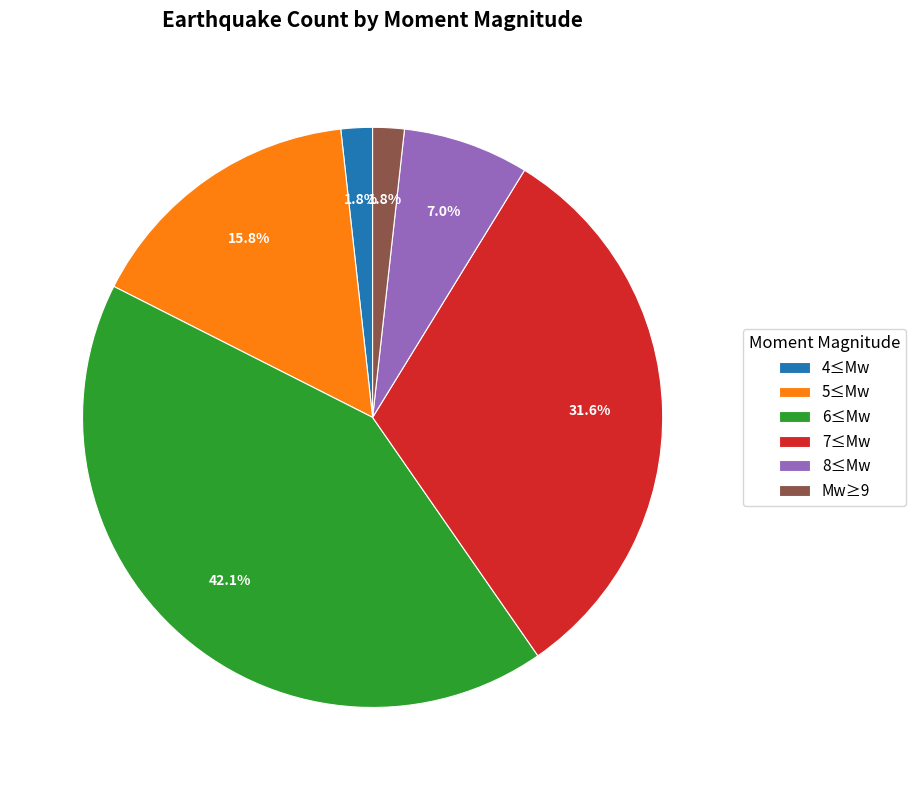

Which slice is the largest?

6≤Mw